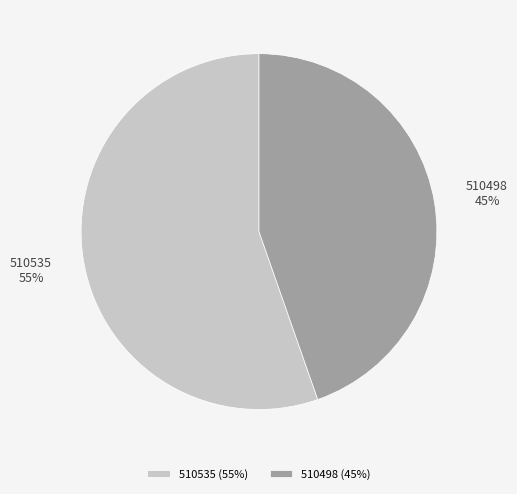

To the nearest percent, what is the average slice percentage?

50%